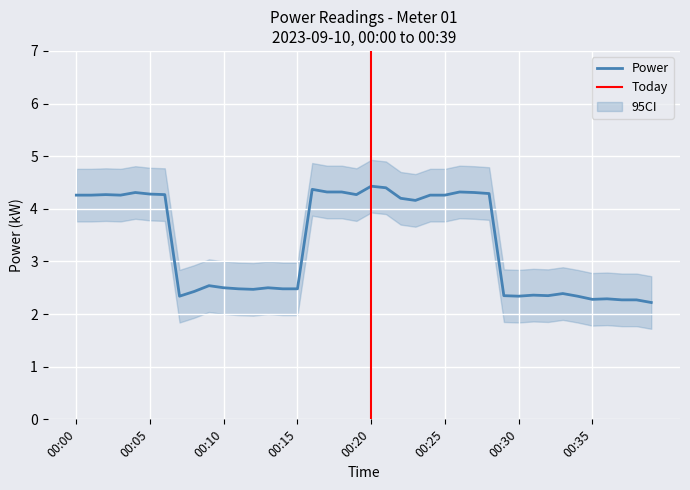

What is the change in value from 00:20 to 00:32?

-2.1